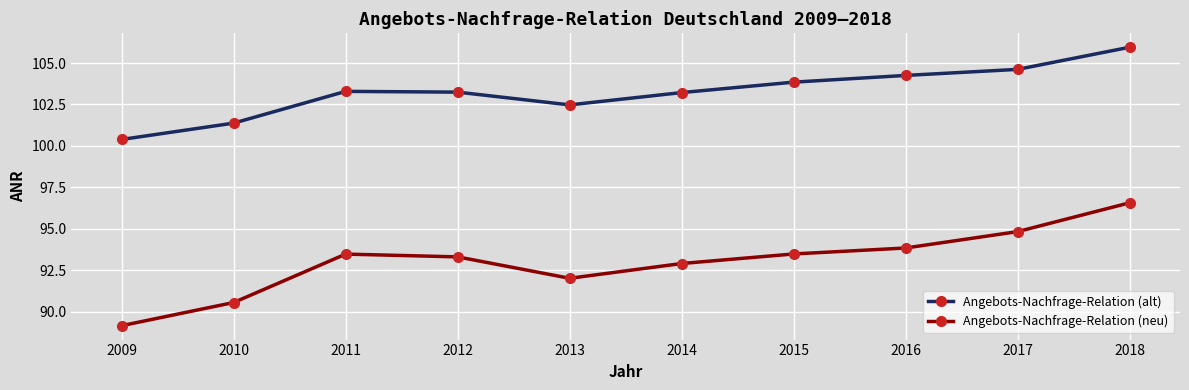

List the series in order of their peak value, lowest first.

Angebots-Nachfrage-Relation (neu), Angebots-Nachfrage-Relation (alt)